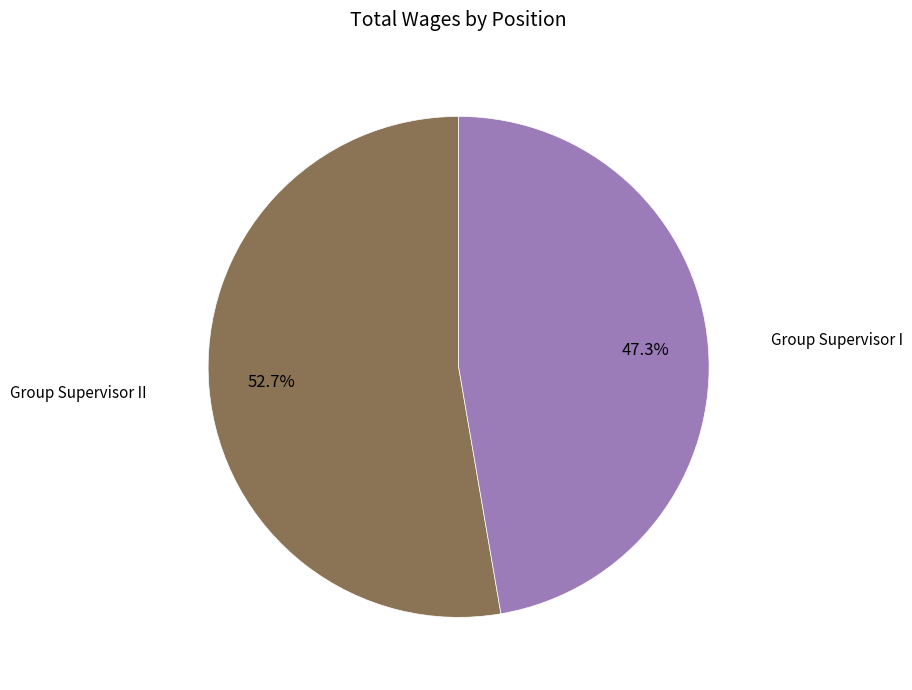

Does any single category account for the majority?

Yes